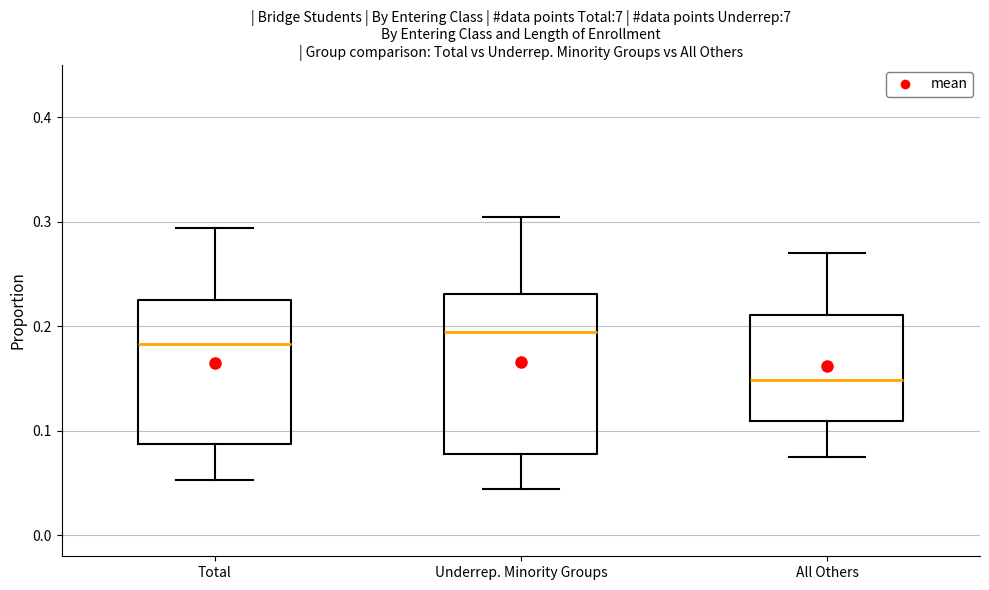

Comparing the boxes themselves (not the whiskers), which one is the tallest?

Underrep. Minority Groups